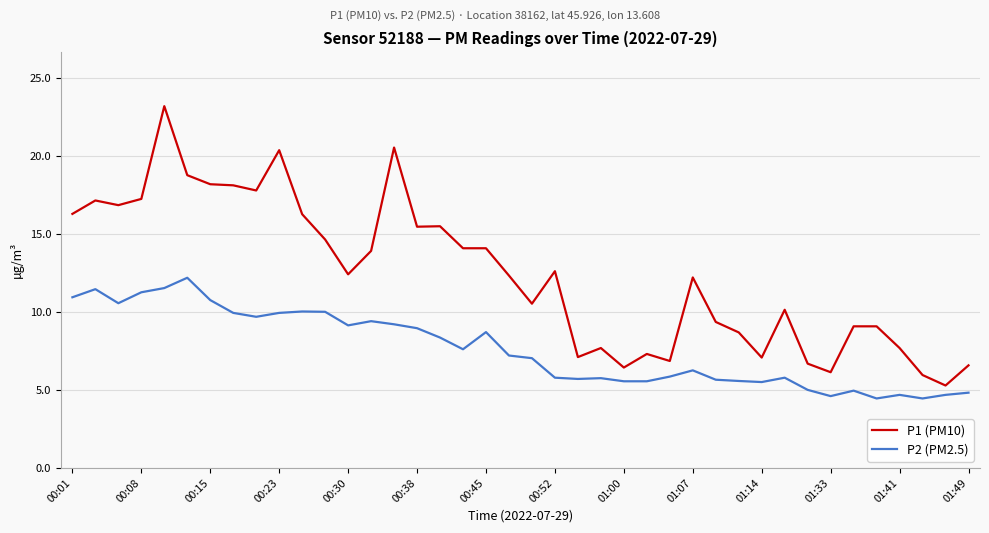

What is the highest value of the P1 (PM10) series?

23.2